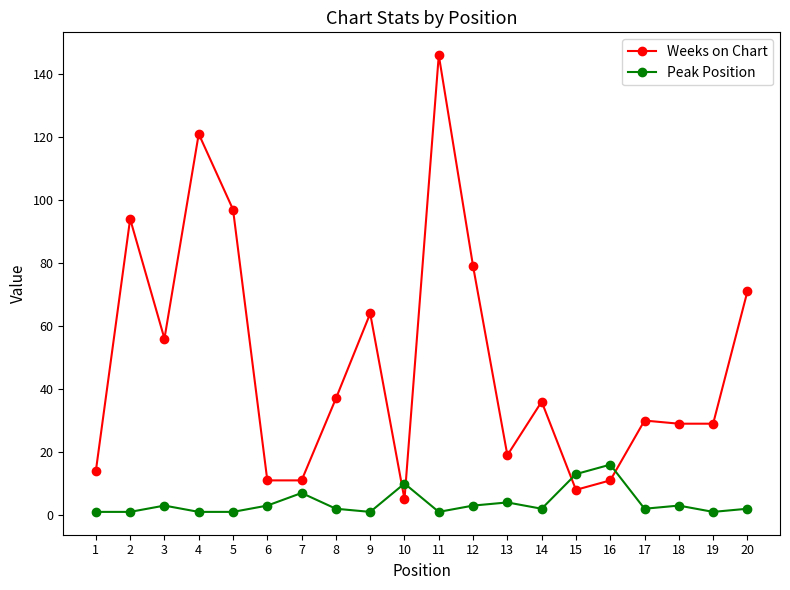

How many categories are shown in the chart?

20